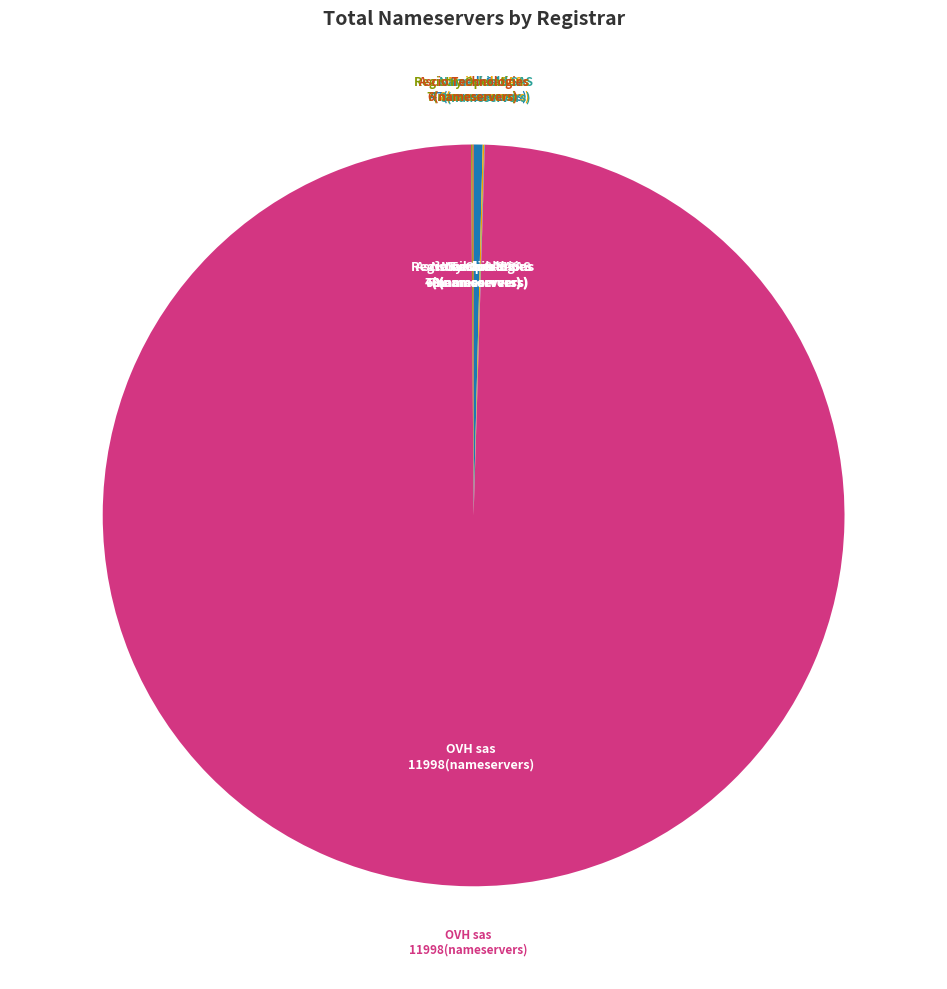

Is there a majority slice in this chart?

Yes